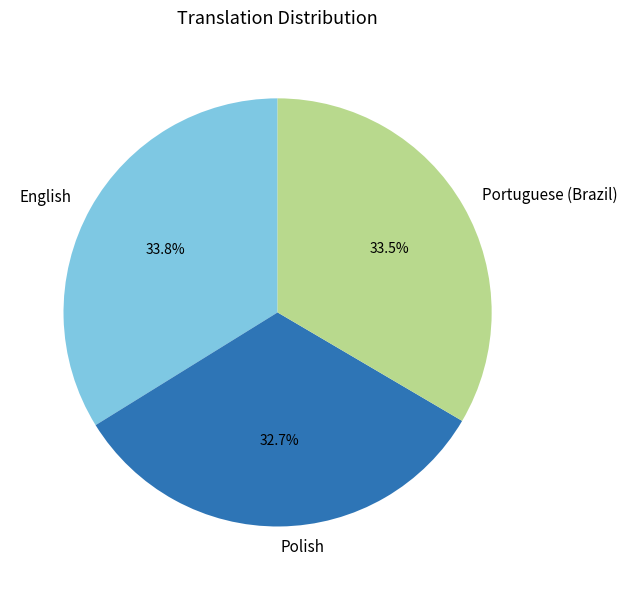

How much of the chart is everything except Polish?

67.3%